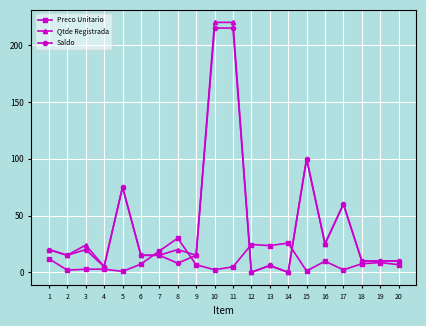

The Qtde Registrada series shows 10.0 at 18. True or false?

True